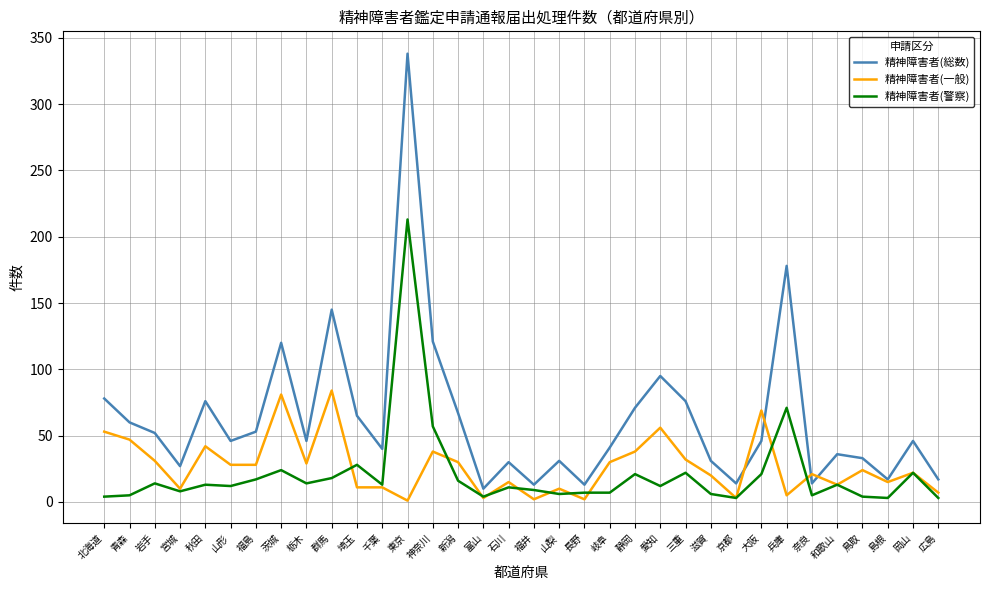

At which label is 精神障害者(警察) closest to 108?

兵庫